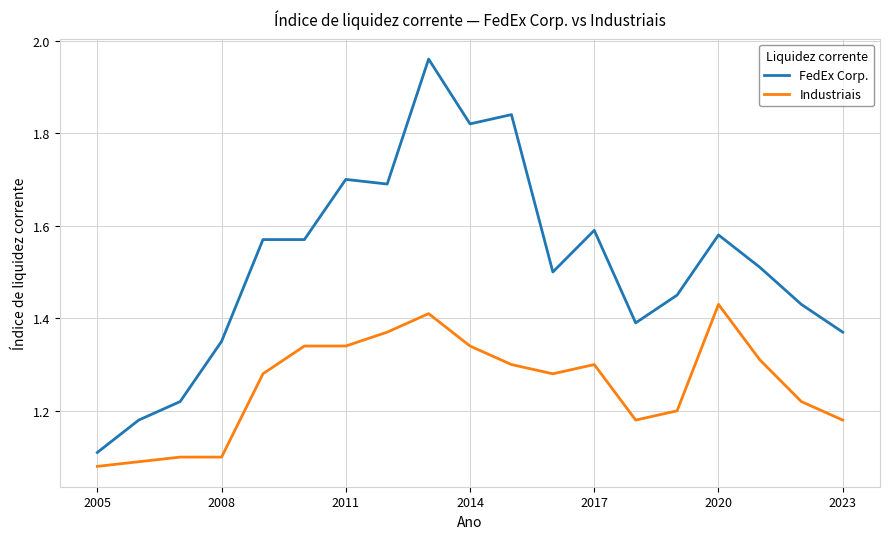

Rank the series by their average value, from lowest to highest.

Industriais, FedEx Corp.